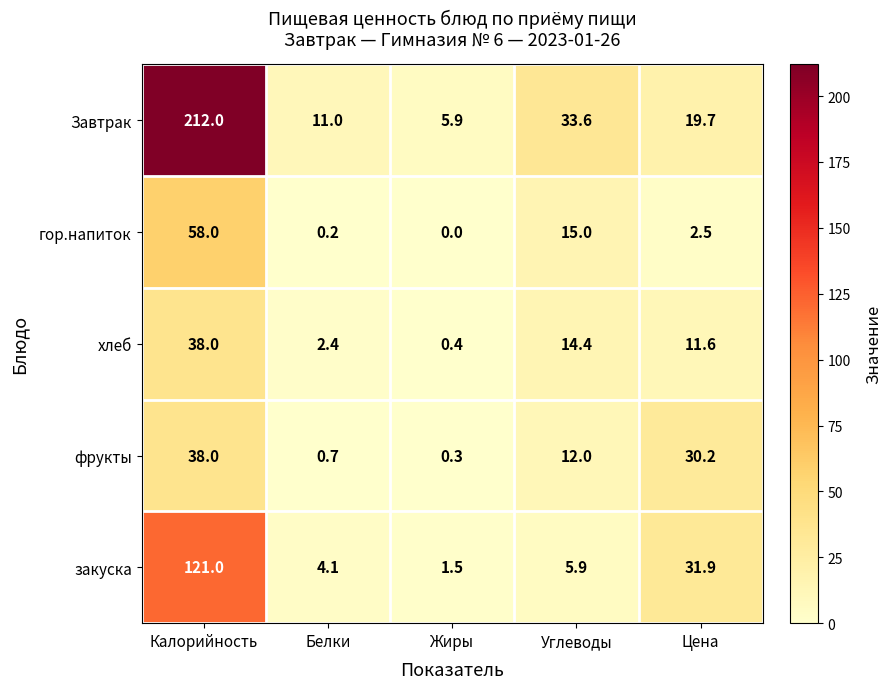

Which series has the largest range (max minus min)?

Завтрак